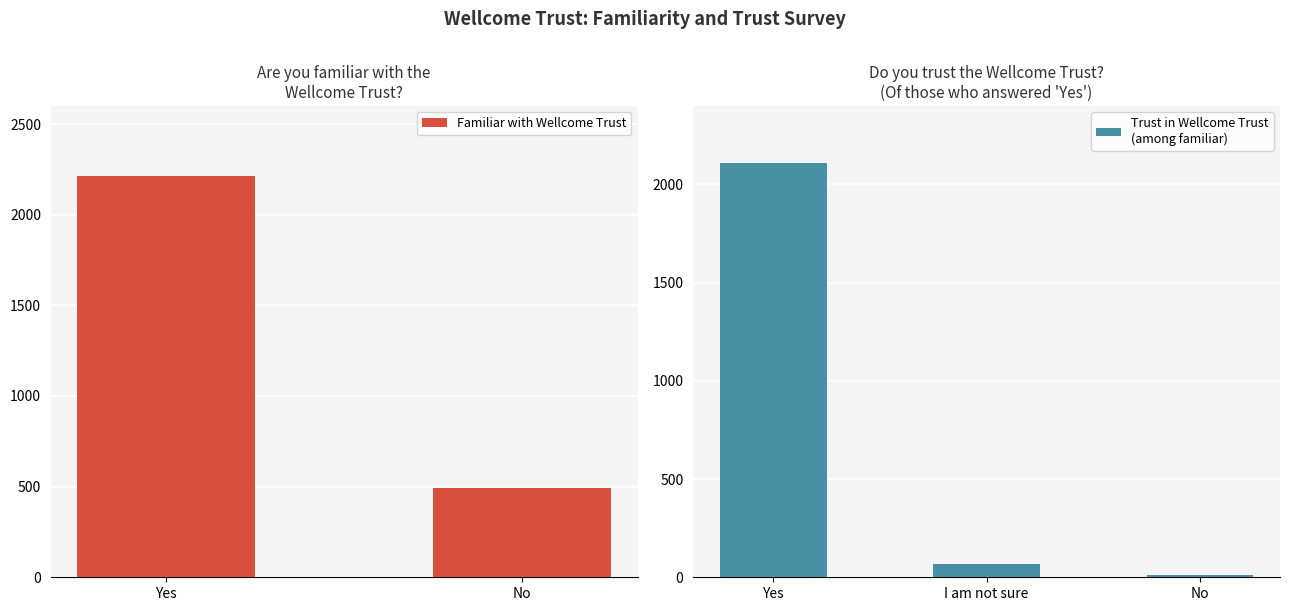

The Familiar with Wellcome Trust series shows 731 at No. True or false?

False